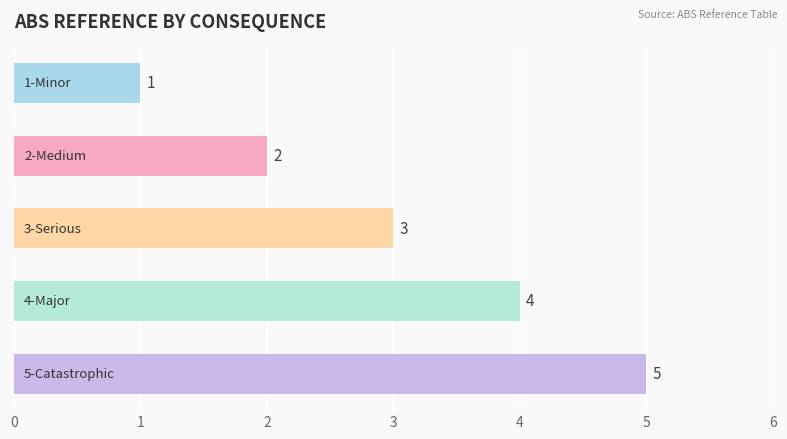

What is the average value?

3